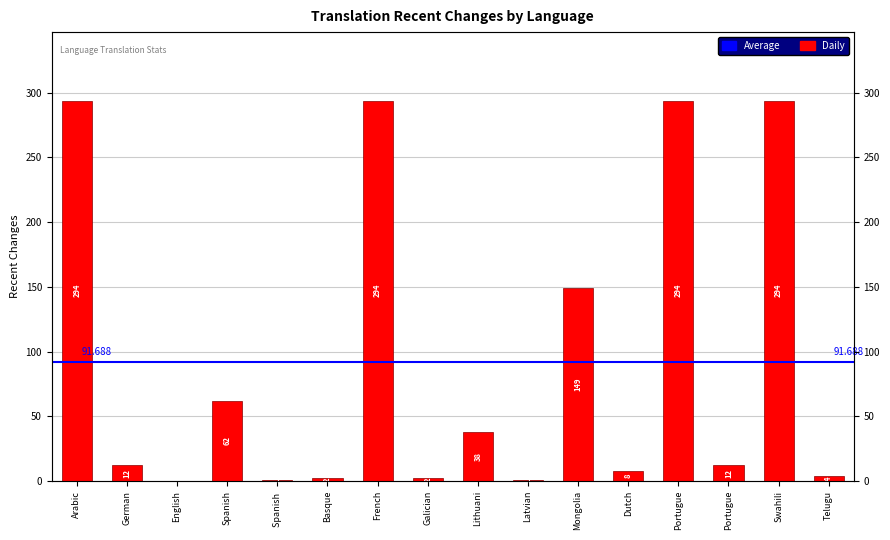

How many distinct data groups are displayed?

1